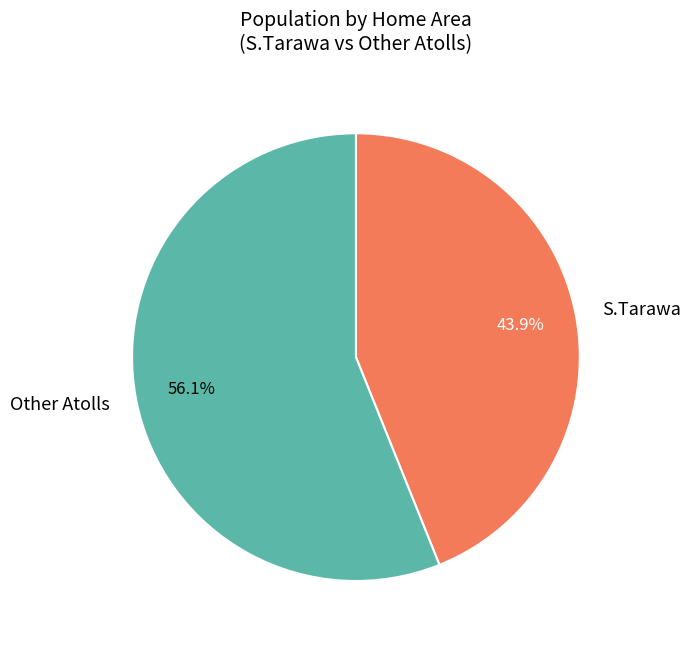

Which category accounts for the majority?

Other Atolls